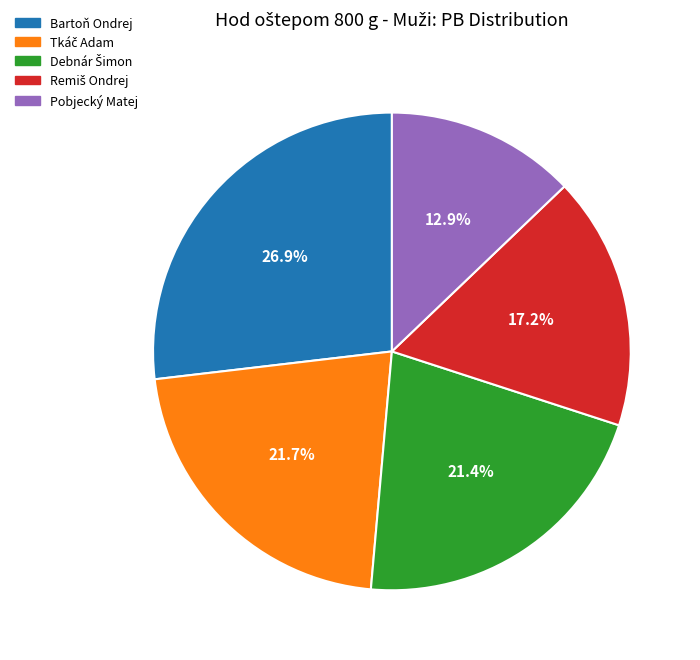

What is the smallest slice in the pie chart?

Pobjecký Matej